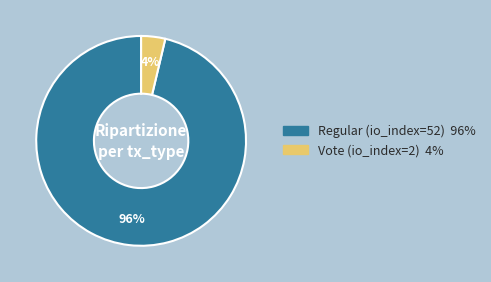

To the nearest percent, what portion does Vote (io_index=2) represent?

4%